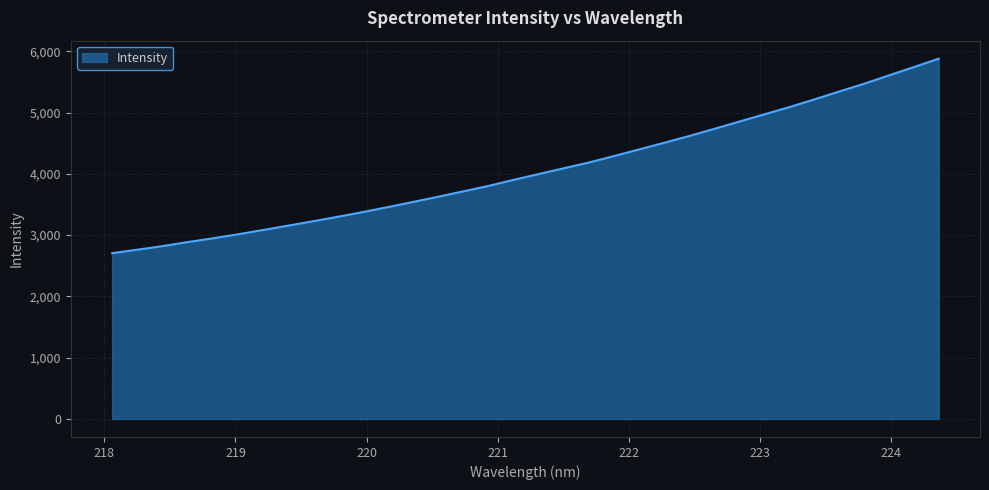

What is the smallest value displayed?

2705.4